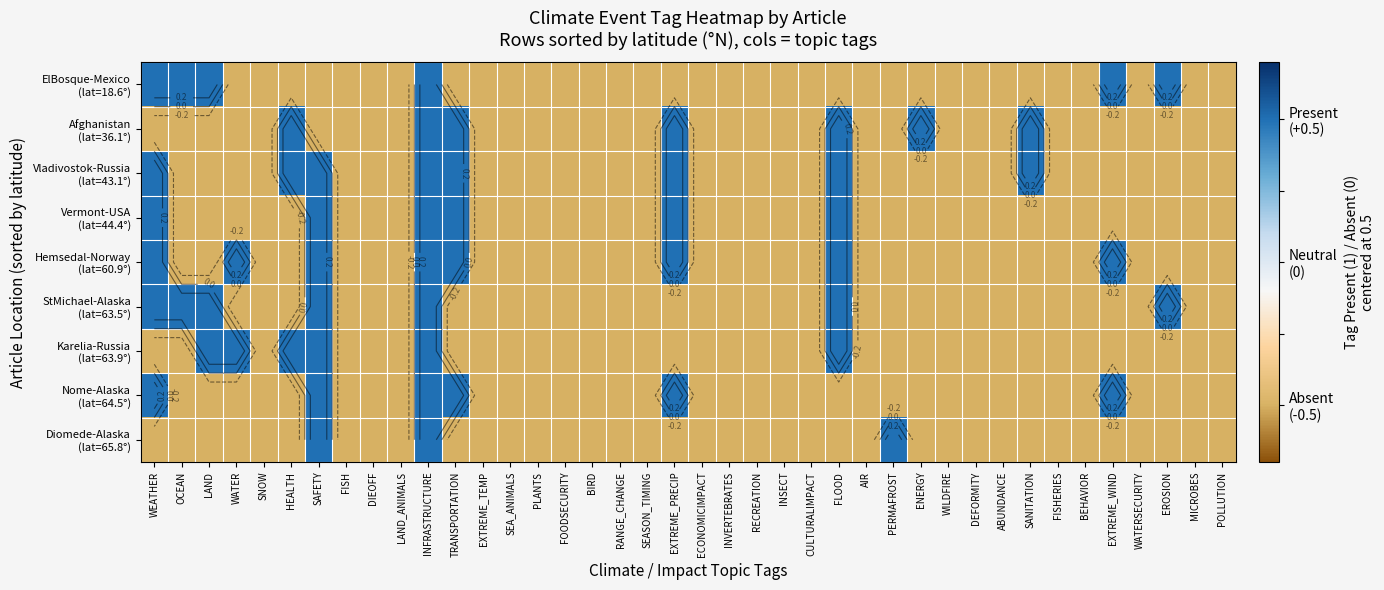

Is the value of Vermont-USA (lat=44.4°) at BEHAVIOR greater than the value of Karelia-Russia (lat=63.9°) at OCEAN?

No